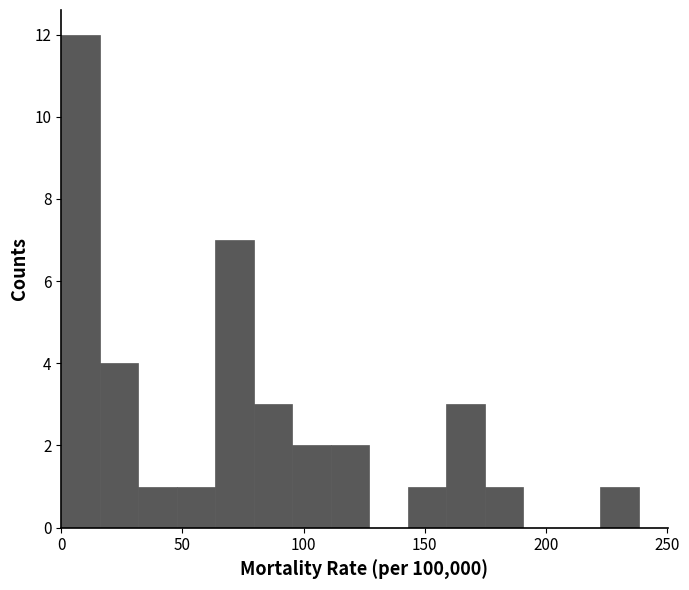

Read against the x-axis, roughly where is the centre of the tallest bar?

10